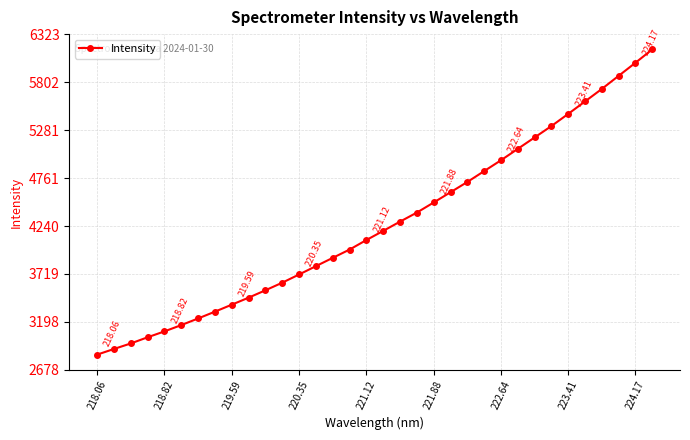

How many values exceed 4187?

17